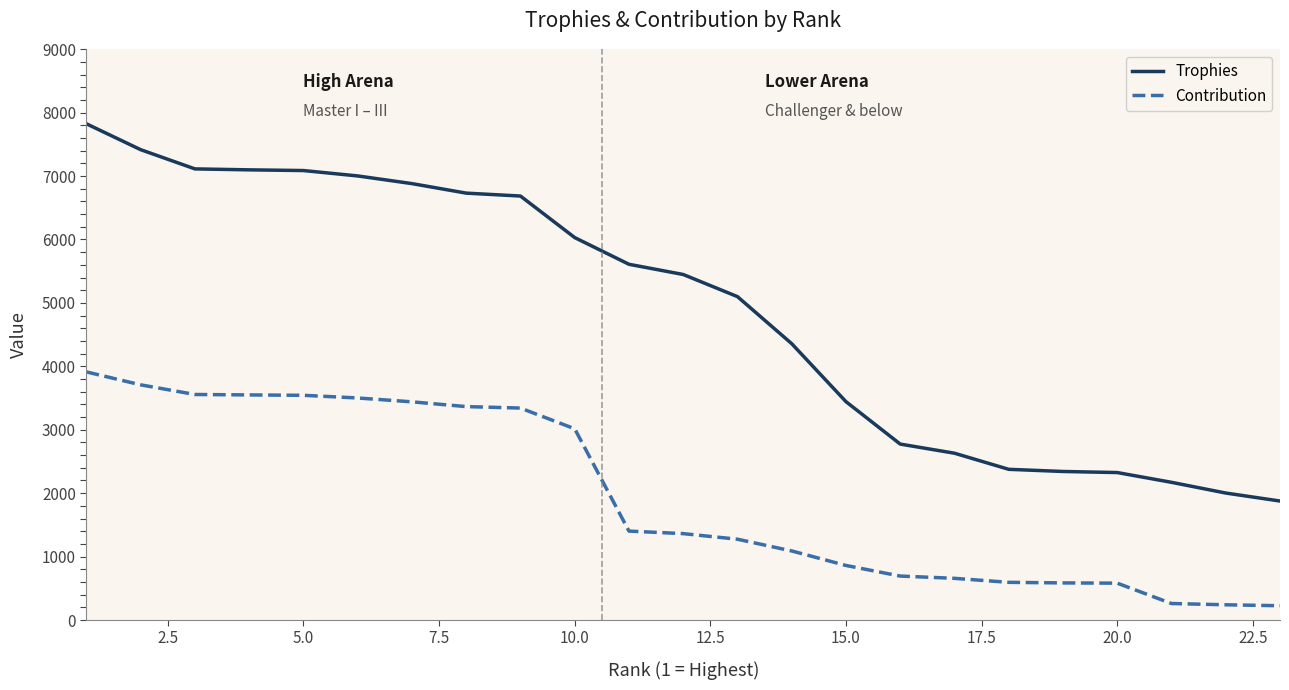

What are all the series names shown in the legend?

Trophies, Contribution